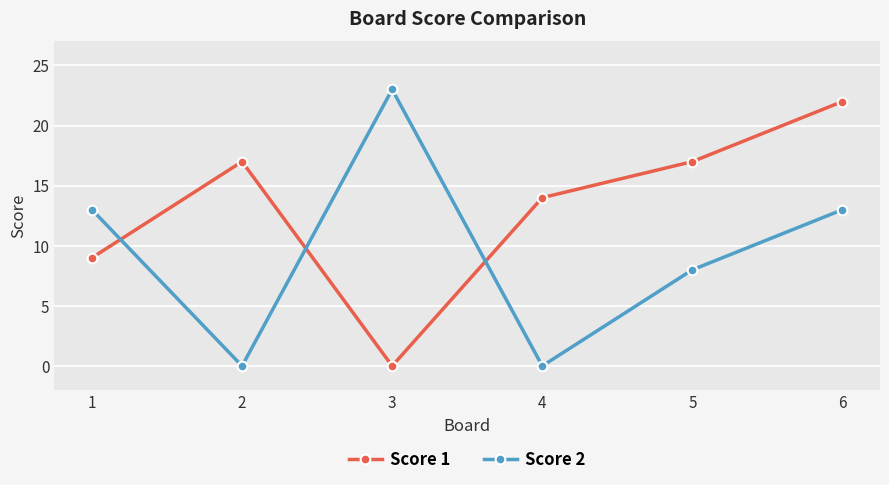

The Score 1 series shows 38 at 6. True or false?

False